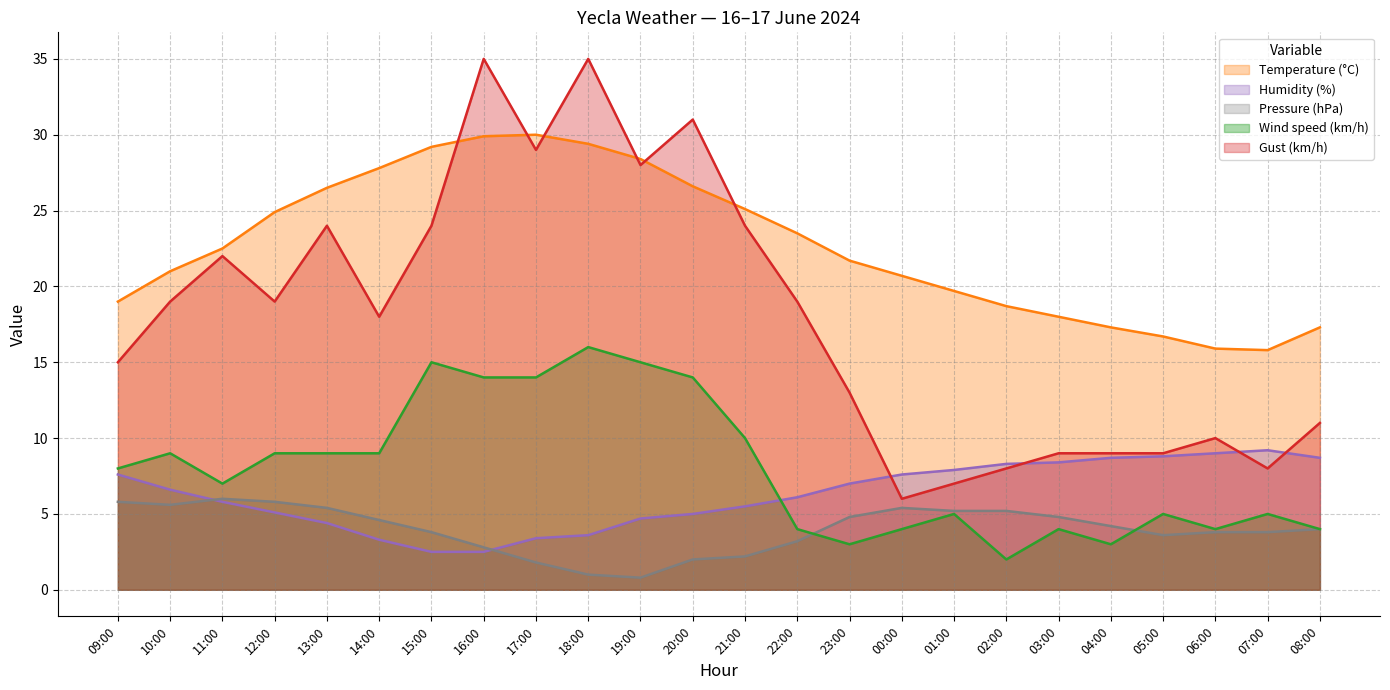

True or false: Temperature (°C) and Pressure (hPa) intersect in this chart.

False